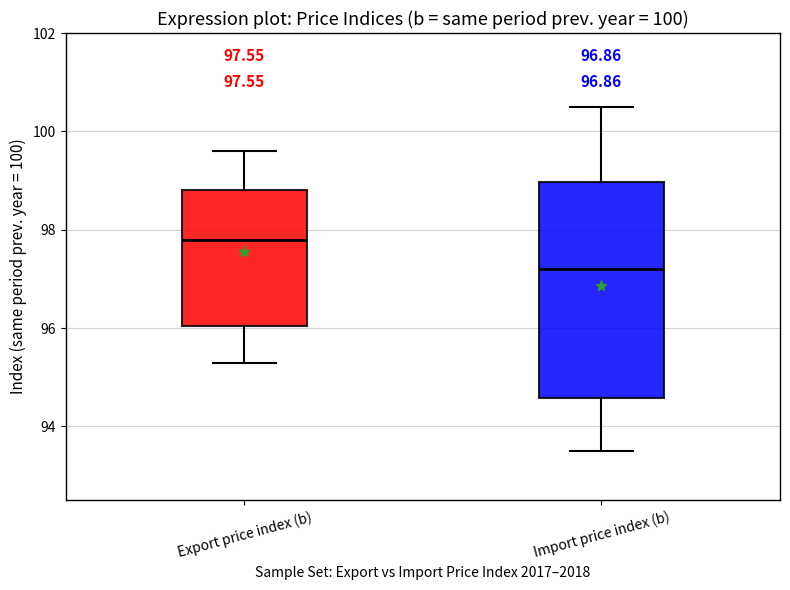

Comparing the boxes themselves (not the whiskers), which one is the tallest?

Import price index (b)